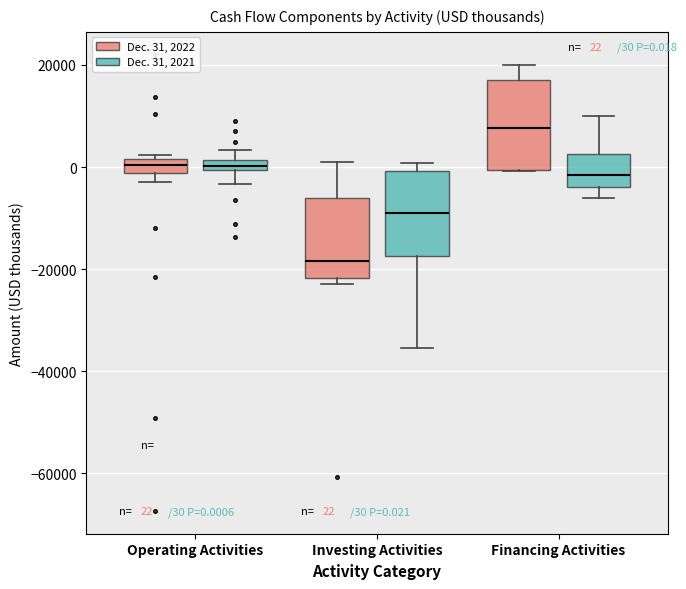

Which box has the highest median line?

Financing Activities (Dec. 31, 2022)